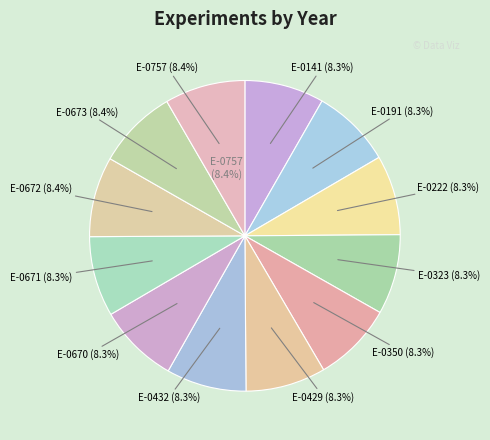

Is E-0673 the majority of the pie?

No